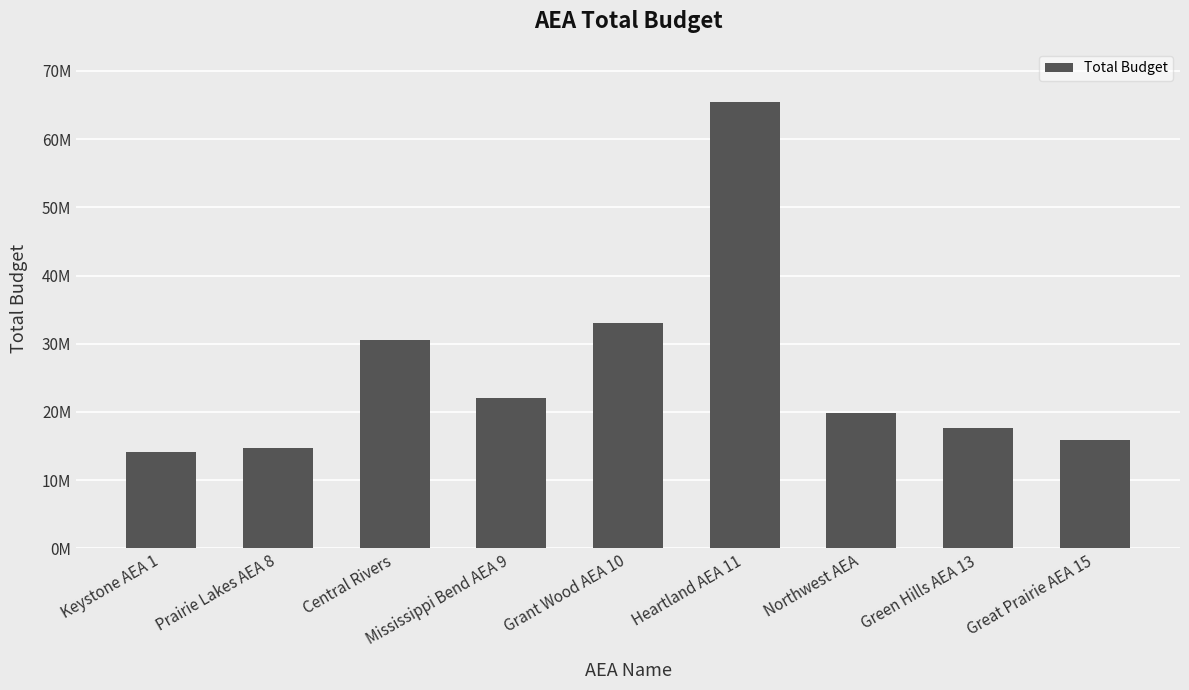

Reading left to right, what are all the values shown in this chart?

Keystone AEA 1=14167837	Prairie Lakes AEA 8=14646199	Central Rivers=30584362	Mississippi Bend AEA 9=22002045	Grant Wood AEA 10=32985485	Heartland AEA 11=65397456	Northwest AEA=19889338	Green Hills AEA 13=17711868	Great Prairie AEA 15=15891025